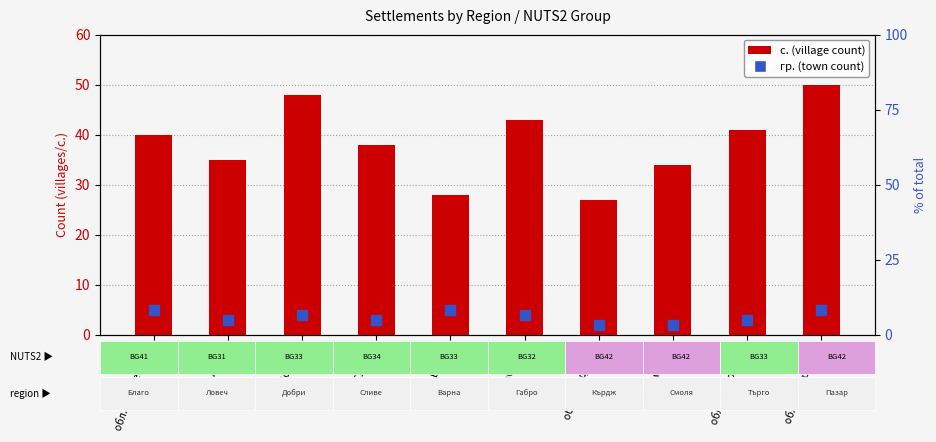

Which series reaches the minimum Y coordinate?

гр. (town)